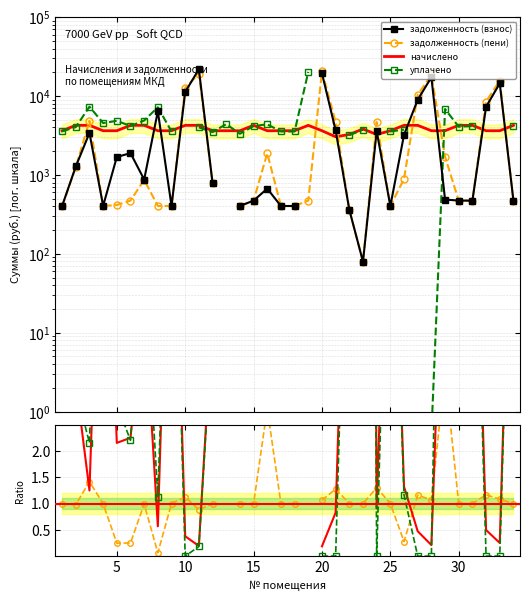

True or false: уплачено has a value of 0.7 at 5.

False